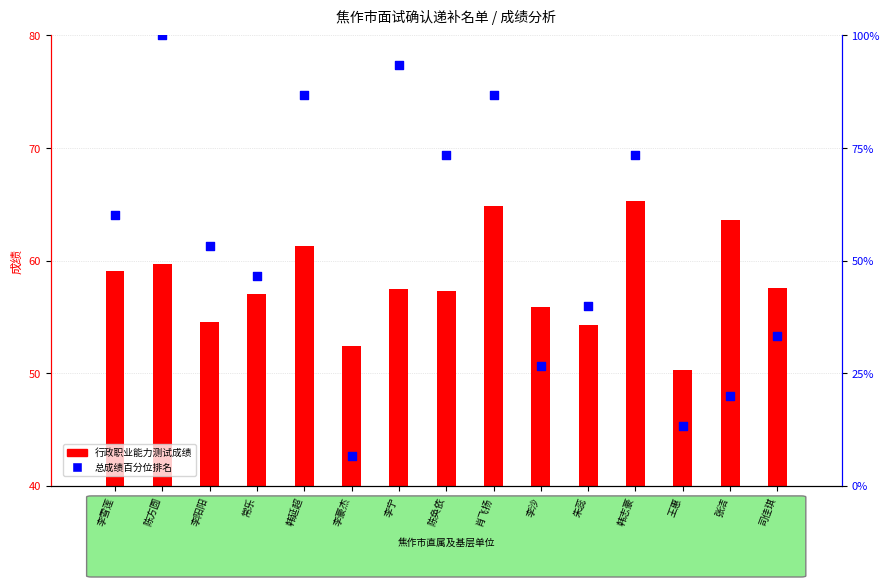

Is the value of 总成绩百分位排名 at 李雪莲 greater than the value of 行政职业能力测试成绩 at 李雪莲?

Yes